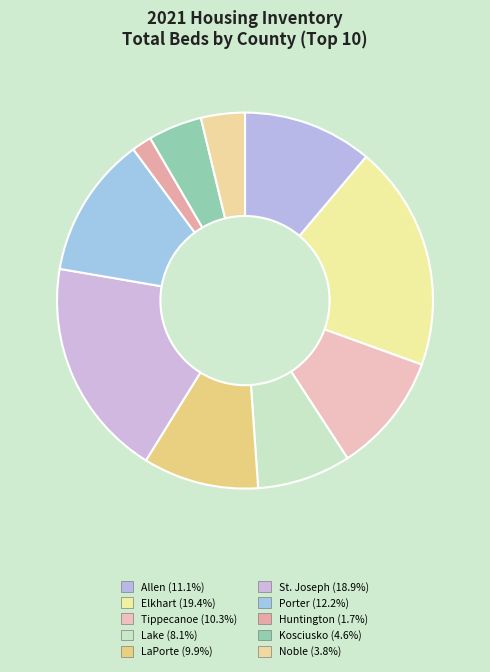

How many segments does this pie chart have?

10